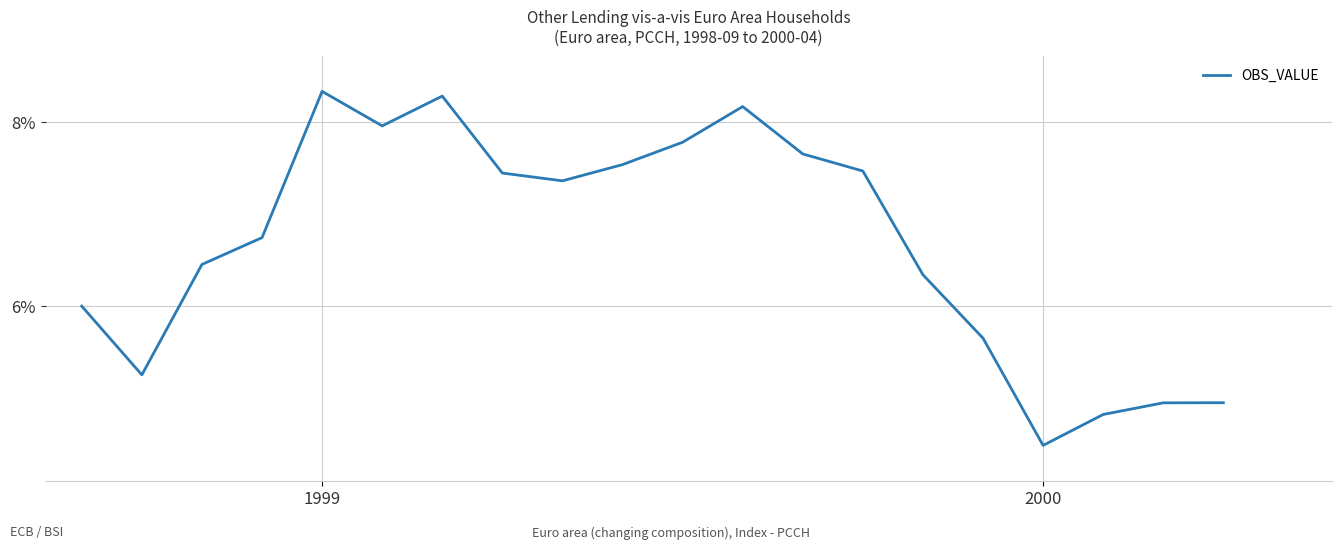

What is the minimum value shown in the chart?

4.5